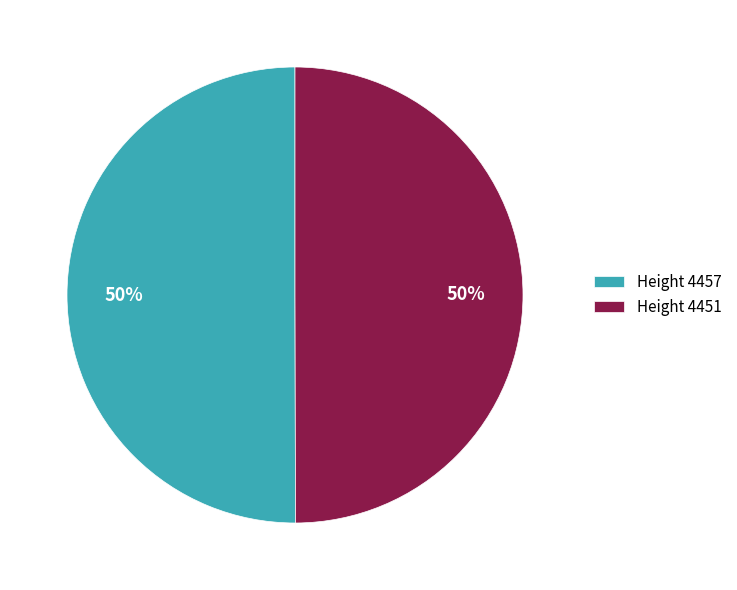

What percentage is the Height 4457 slice, to the nearest percent?

50%